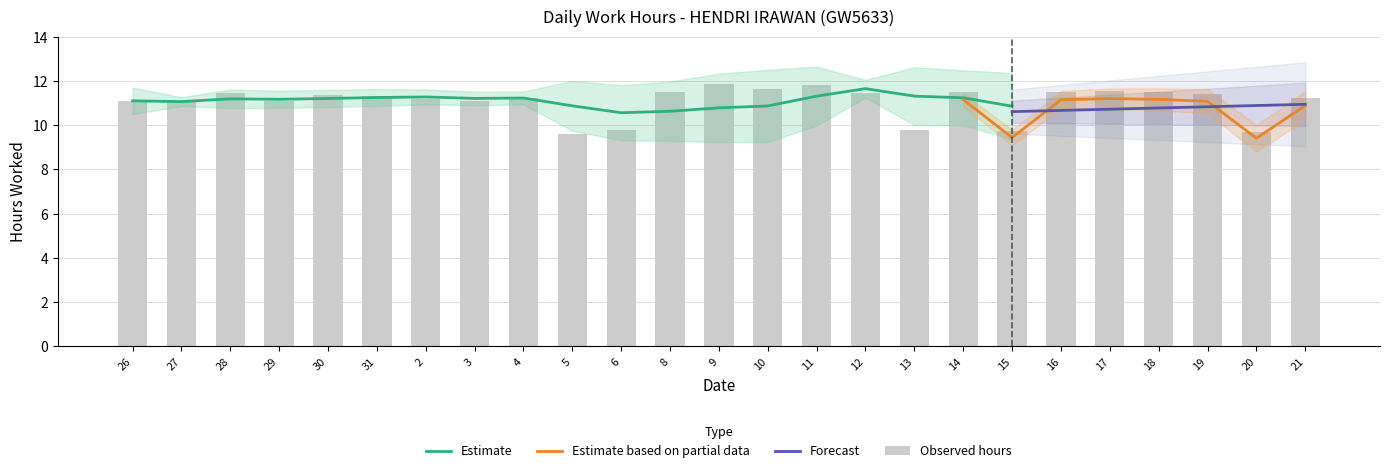

What position from the left is 2?

7